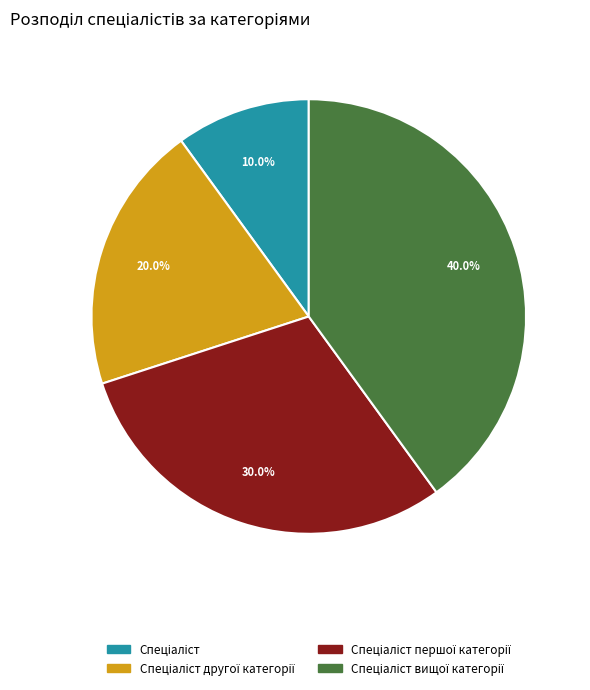

Does any single category account for the majority?

No